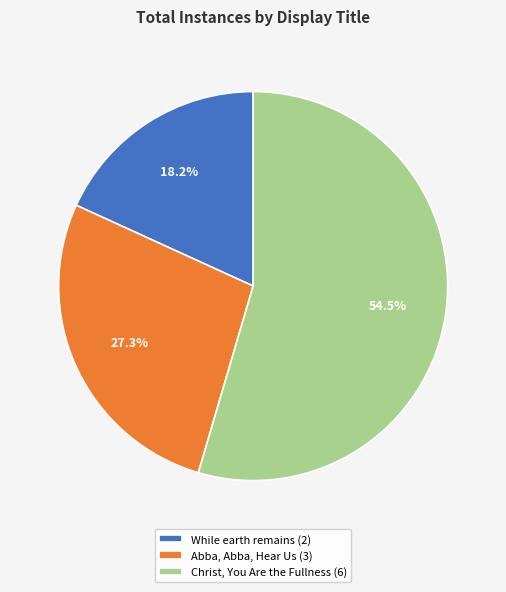

Count the number of slices in the pie.

3